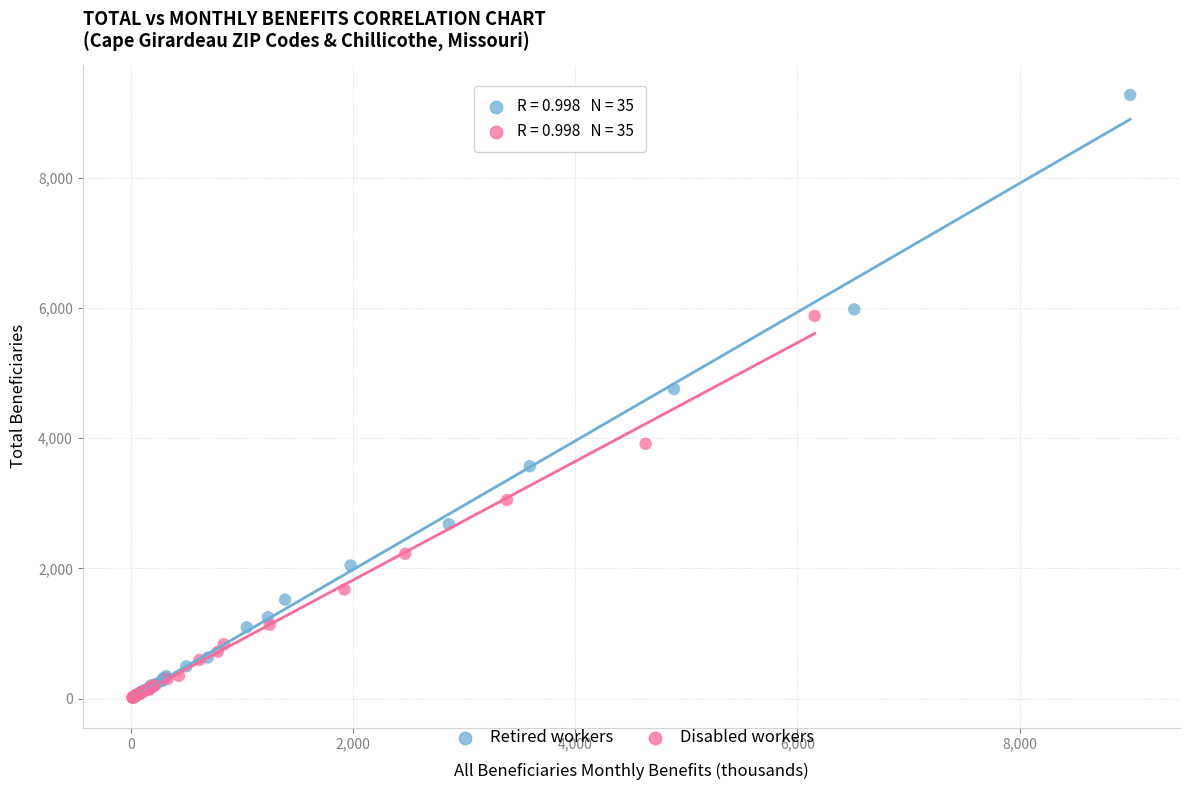

Which series has the widest spread of Y values?

Retired workers